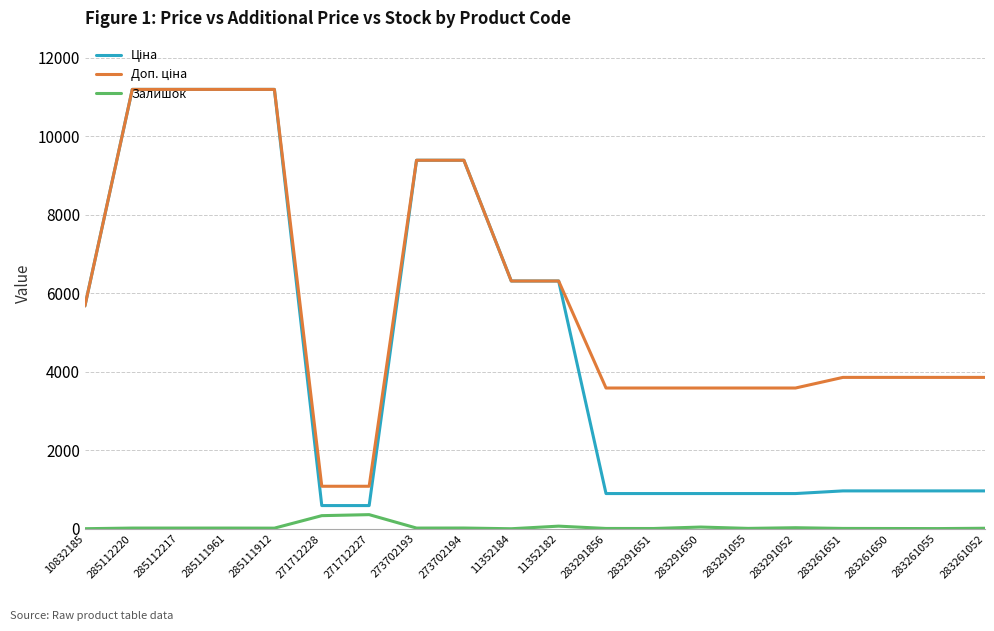

True or false: Залишок has a value of 4.0 at 283261055.

True